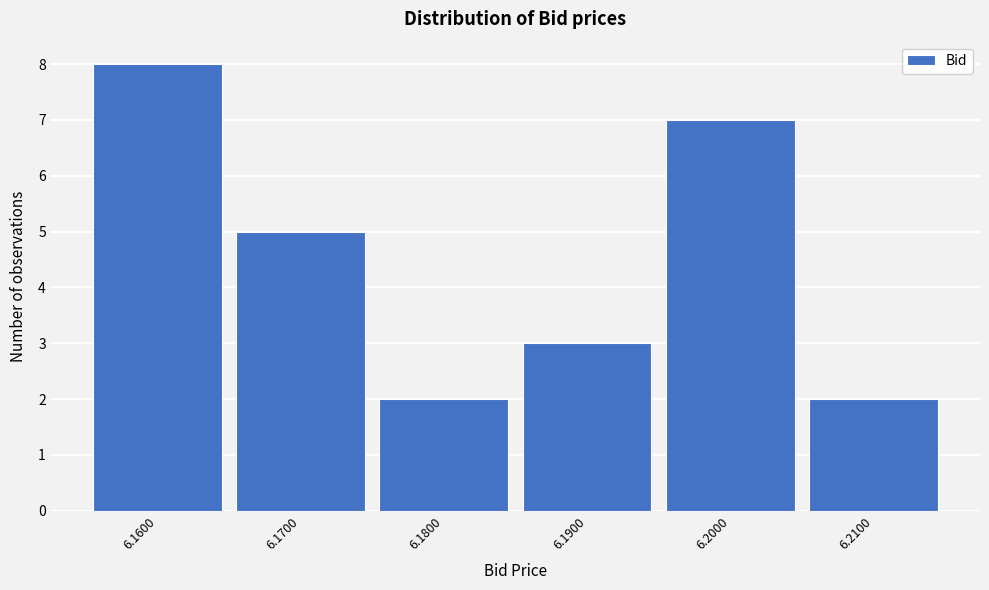

Reading left to right, what are all the values shown in this chart?

8	5	2	3	7	2